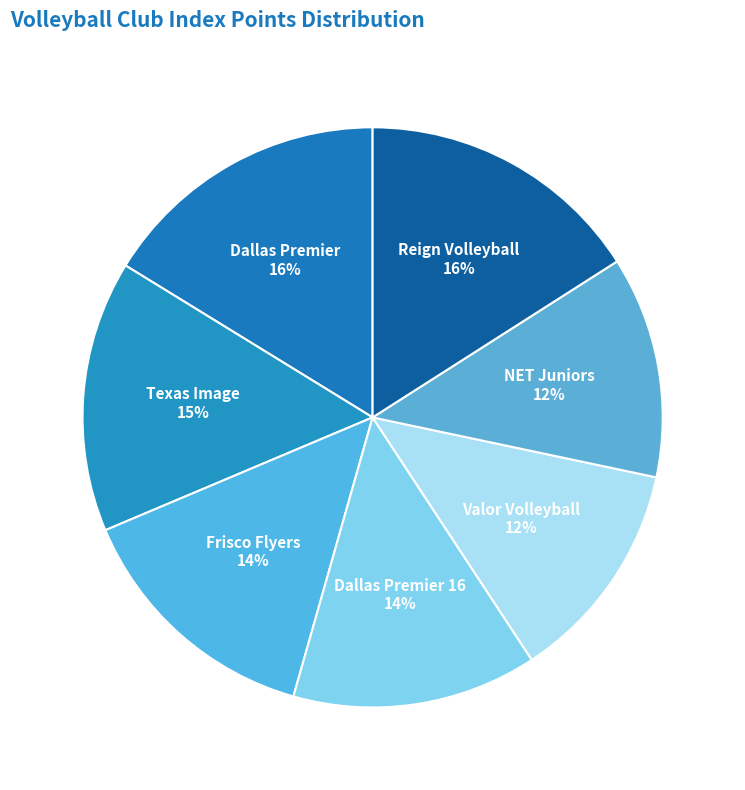

Does any single category account for the majority?

No